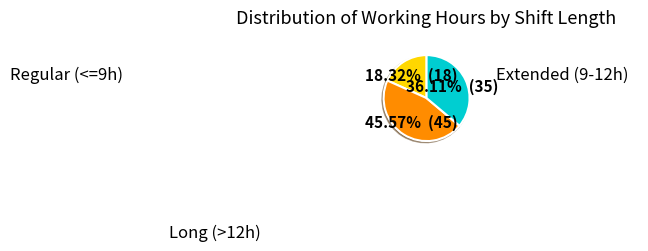

Is there a majority slice in this chart?

No